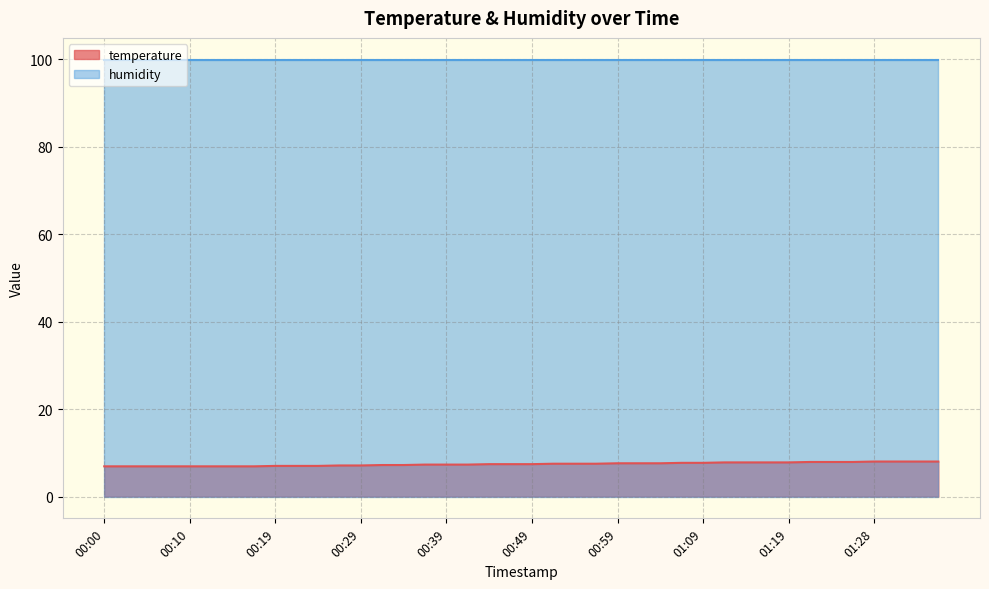

Where does the data first go above 7?

00:27